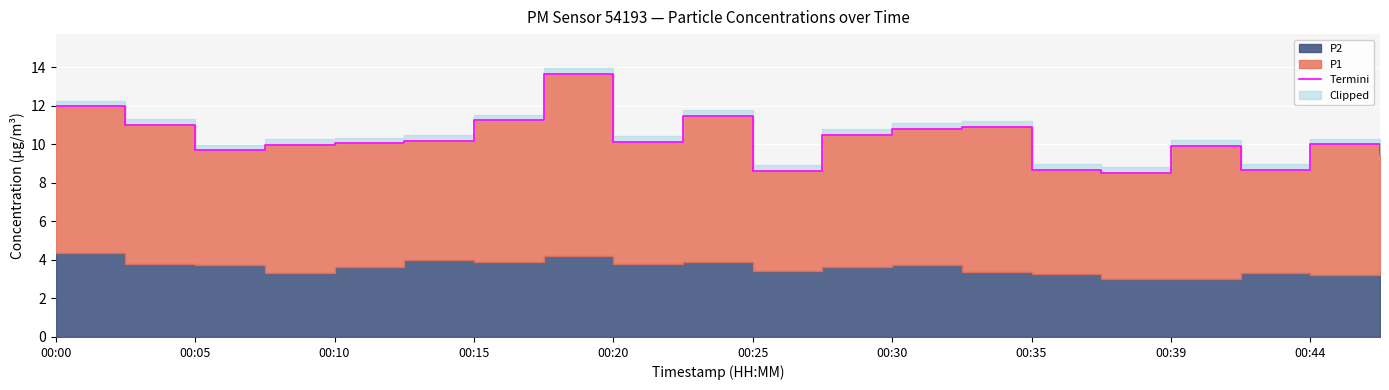

What is the minimum value shown in the chart?

8.5